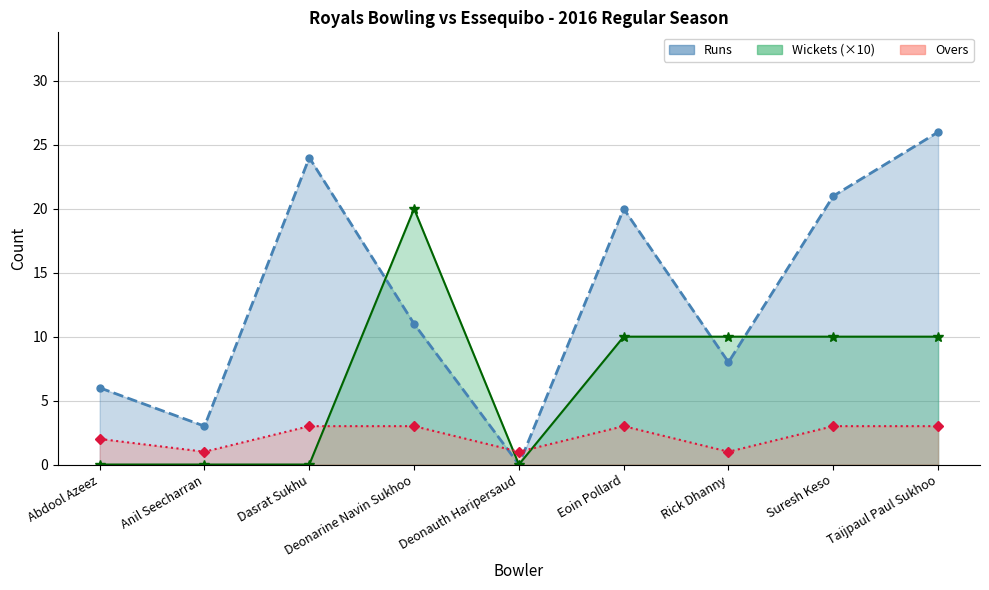

Which series has the largest total across all categories?

Runs